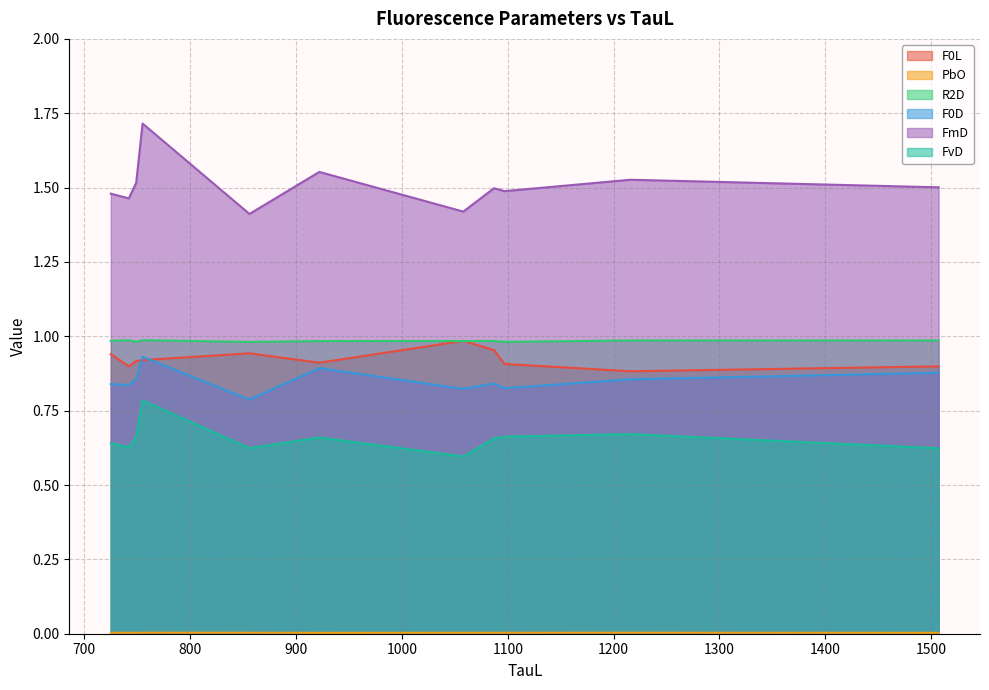

What is the maximum value shown in the chart?

1.7